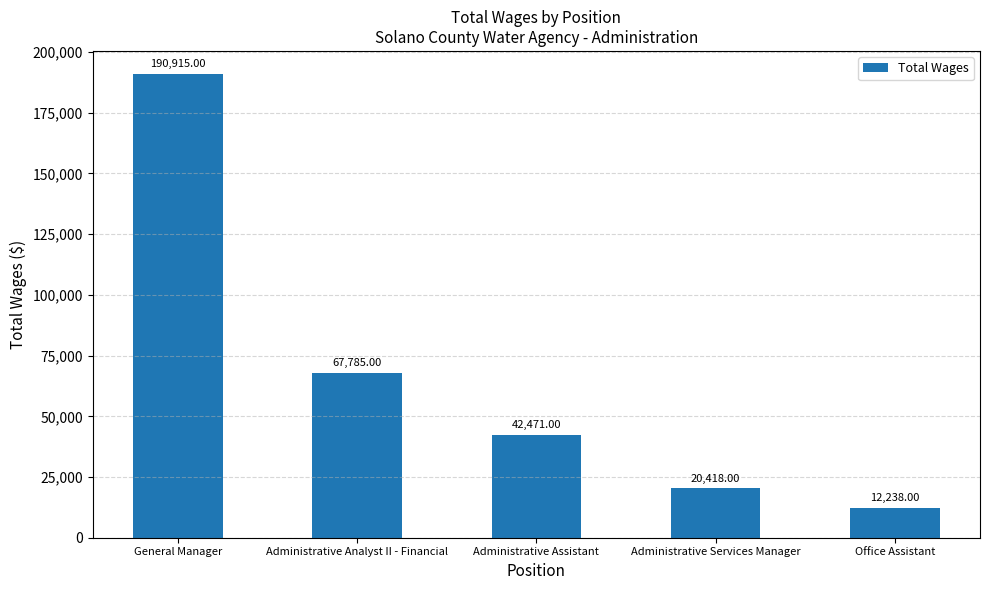

At which label is the value closest to 101576?

Administrative Analyst II - Financial